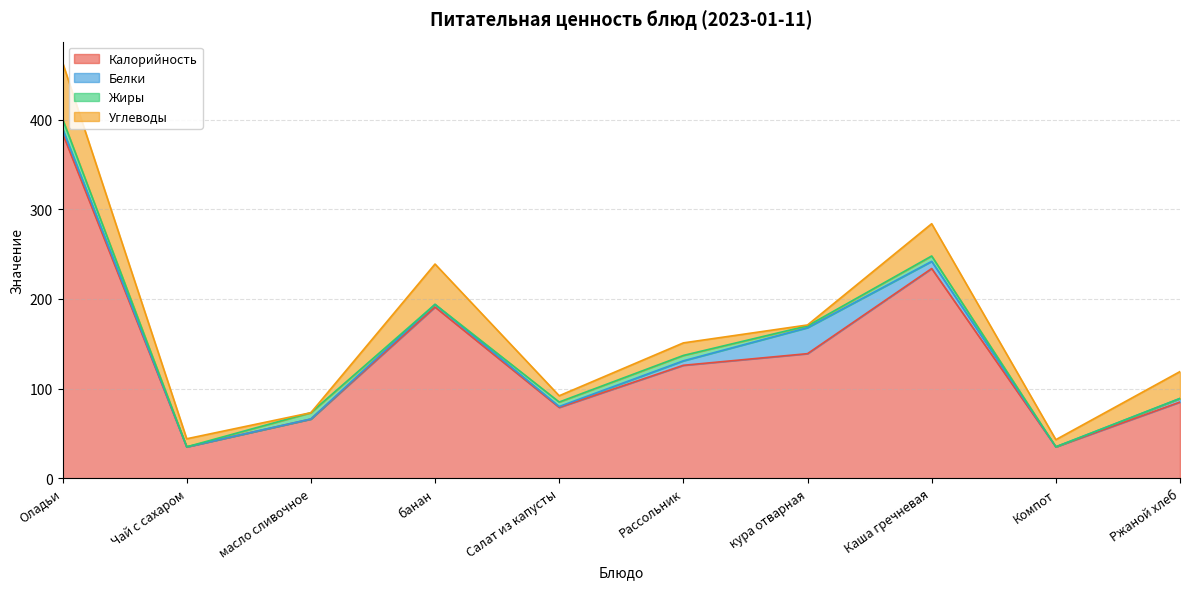

Where do Углеводы and Белки first cross each other?

Чай с сахаром and масло сливочное